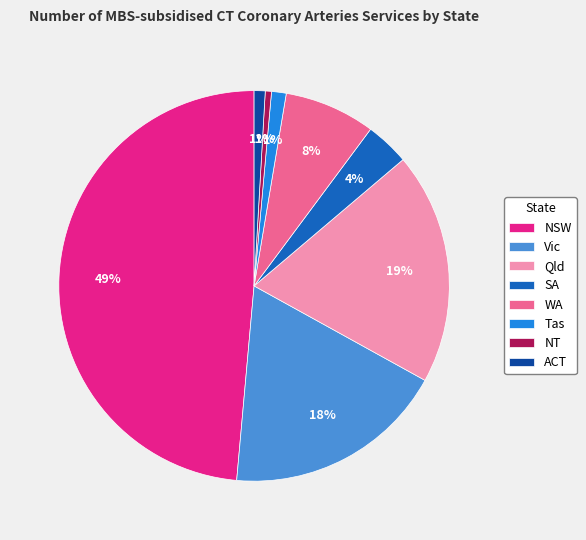

Is SA the majority of the pie?

No